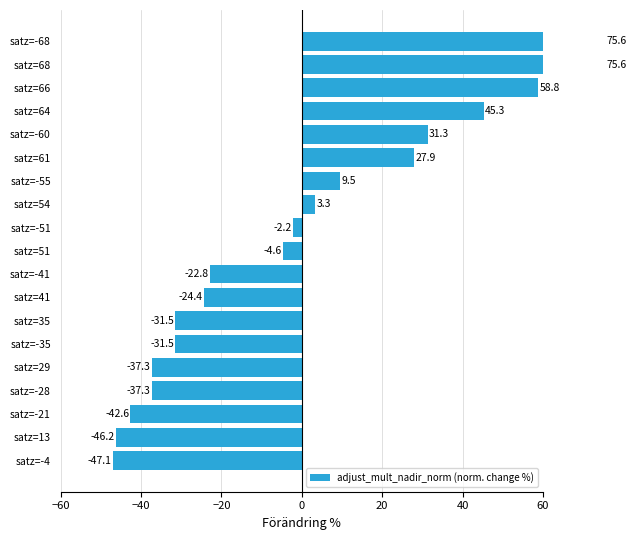

How many negative values are there?

11